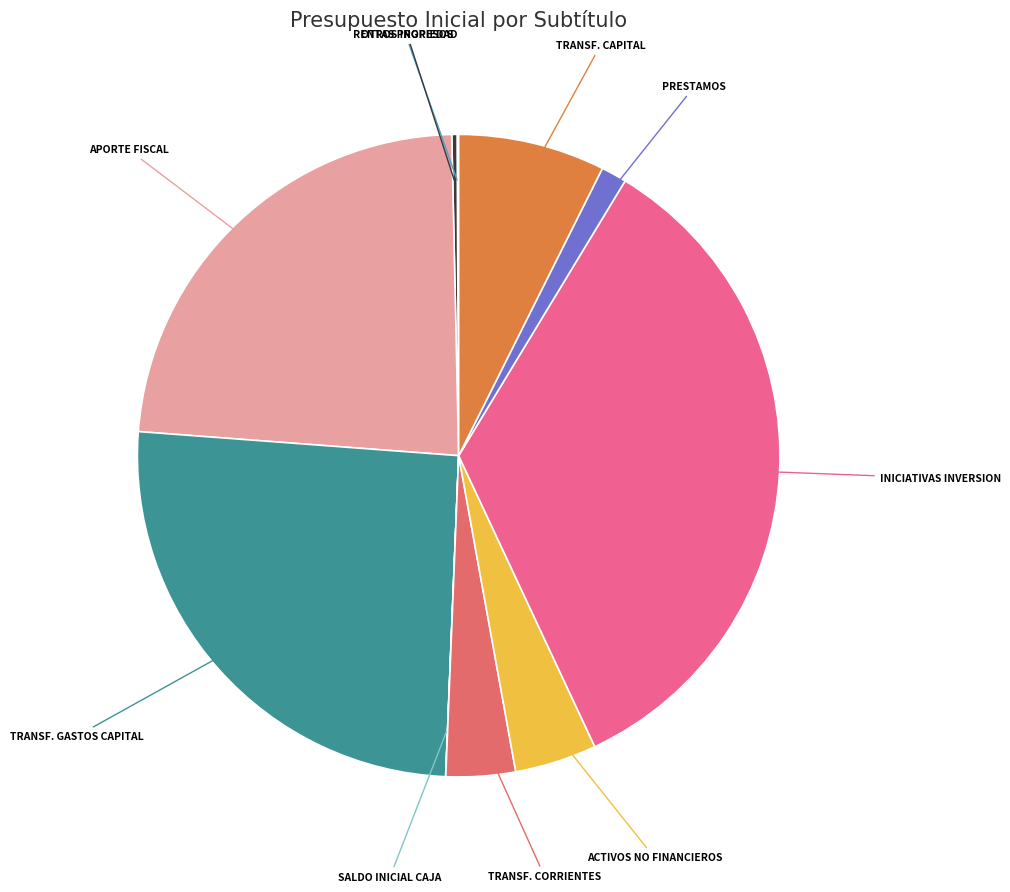

Does any single category account for the majority?

No